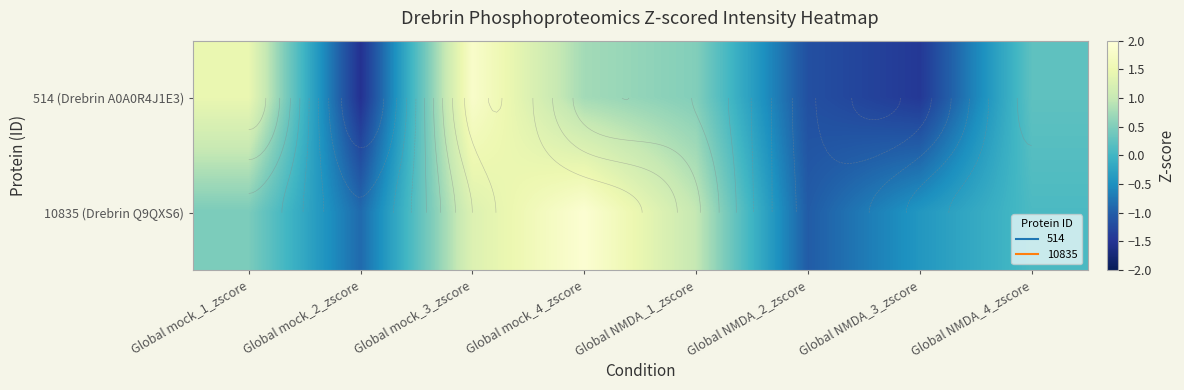

Which category has the highest value across all series?

Global mock_4_zscore